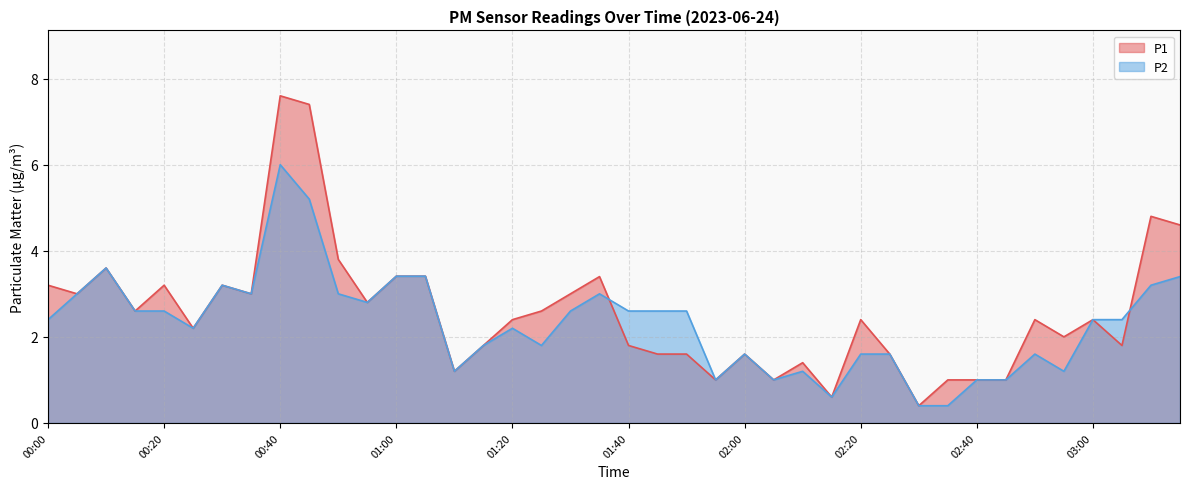

Between 00:05 and 02:30, which series saw the biggest shift?

P1